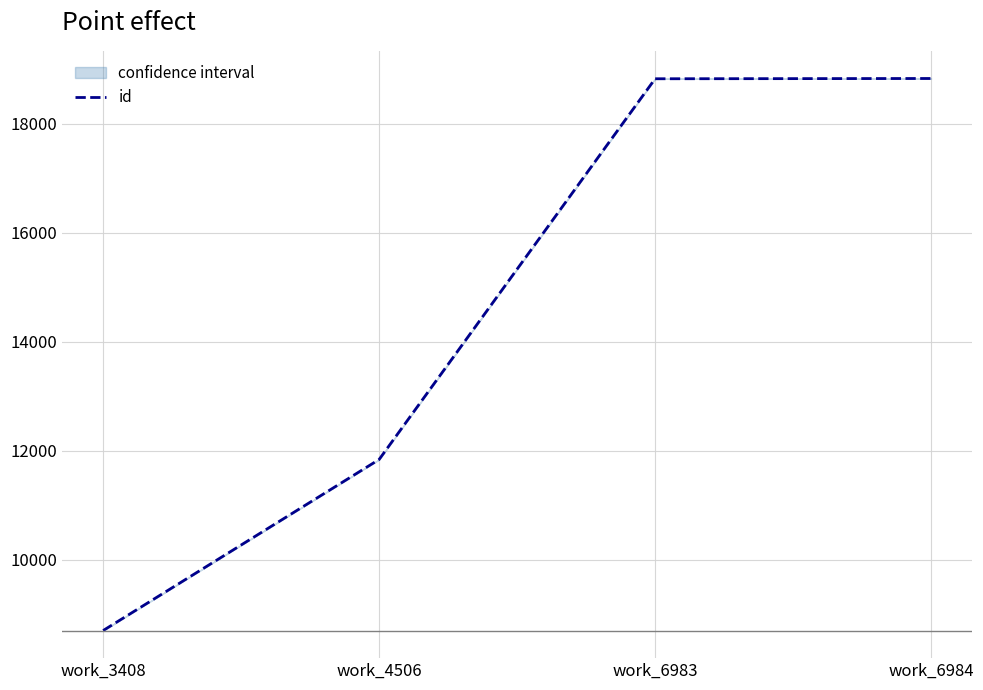

Is this an area chart (filled region under the line)?

No